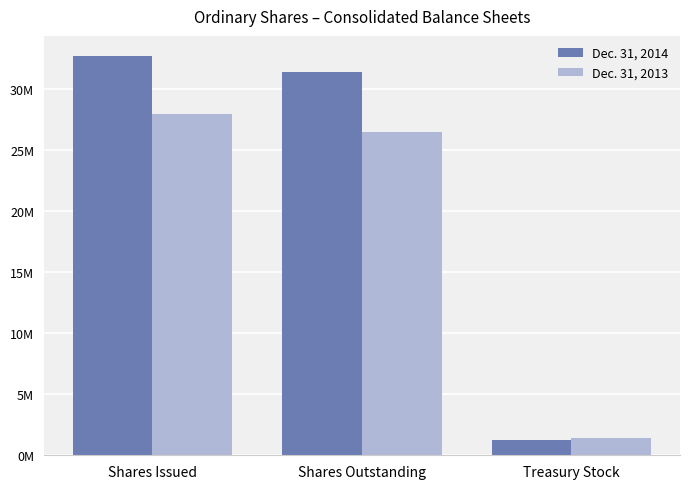

What position from the left is Treasury Stock?

3